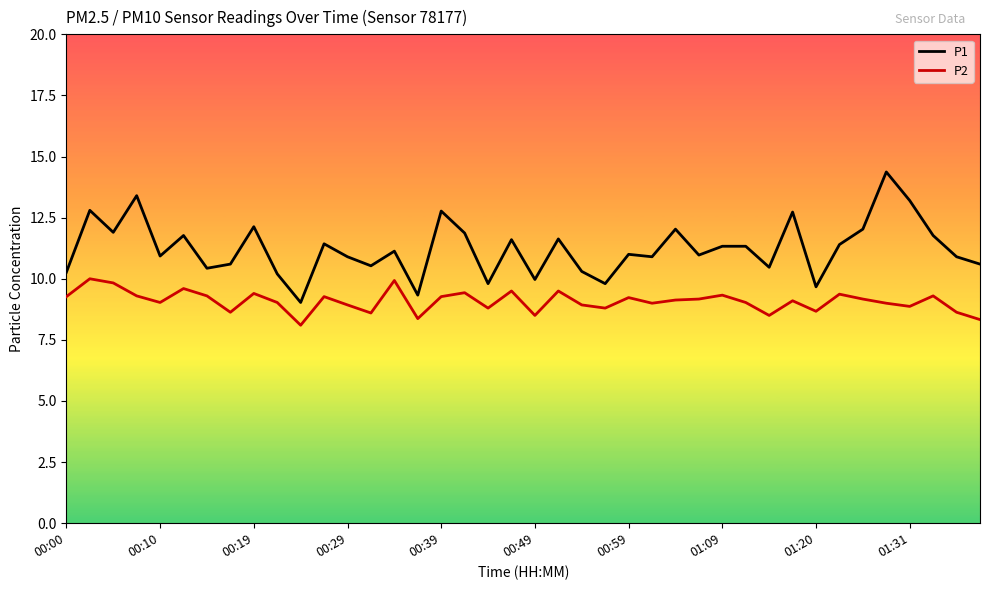

List the series in order of their overall mean, highest first.

P1, P2